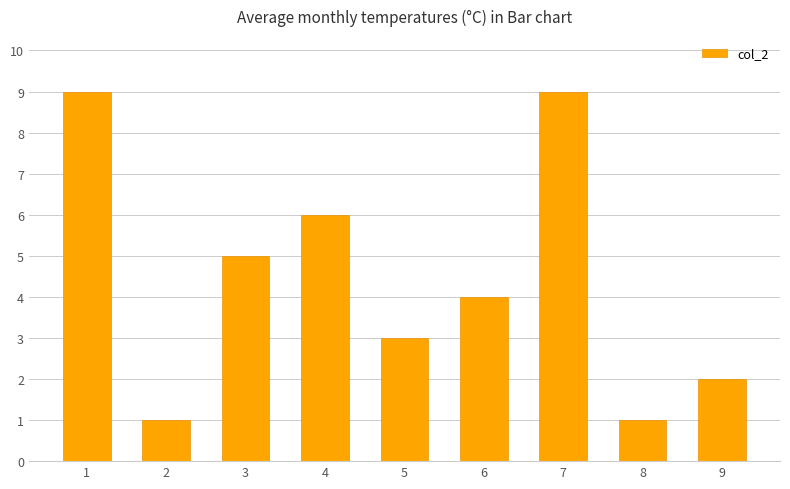

How many bars are there in total?

9